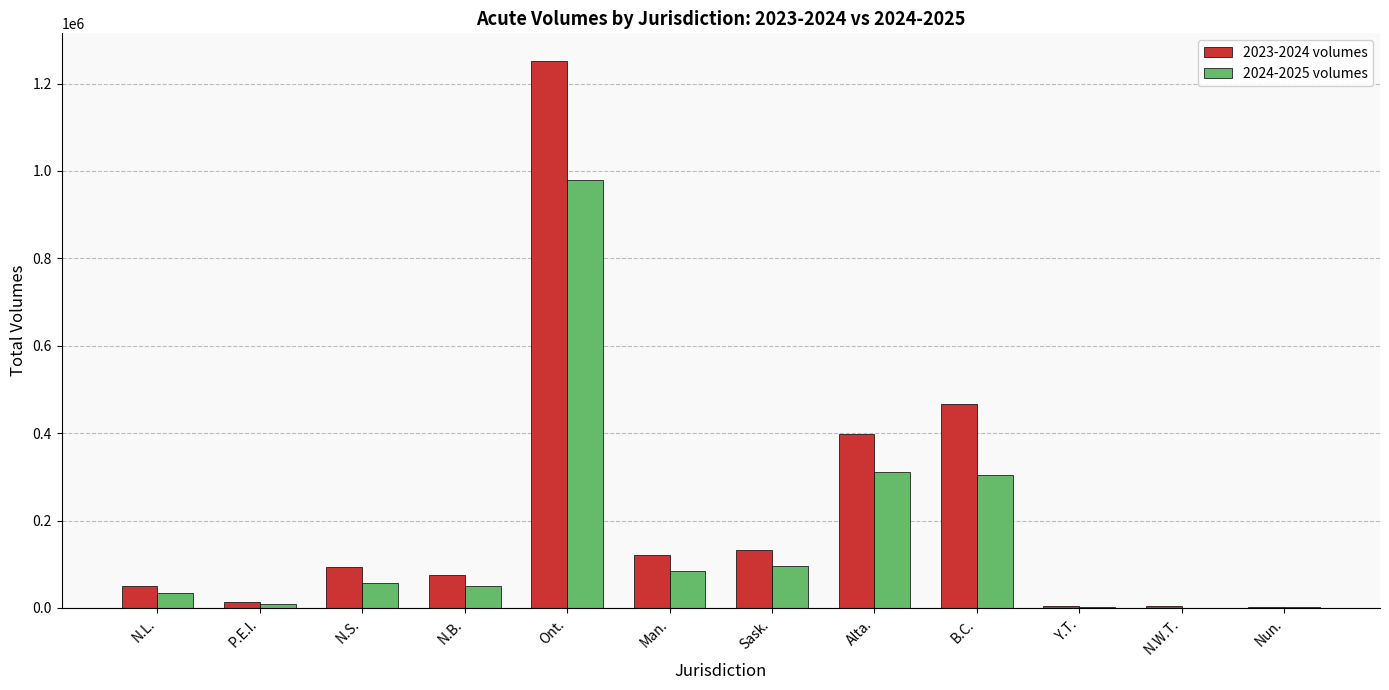

What is the approximate value of 2024-2025 volumes at N.S., to the nearest 100?

57800